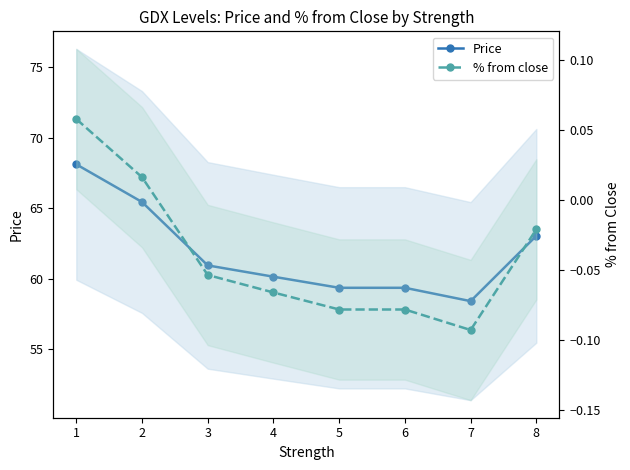

Reading left to right, transcribe all the data shown in this chart.

Price: 68.1	65.4	60.9	60.1	59.4	59.4	58.4	63.0
% from close: 0.1	0.0	-0.1	-0.1	-0.1	-0.1	-0.1	-0.0